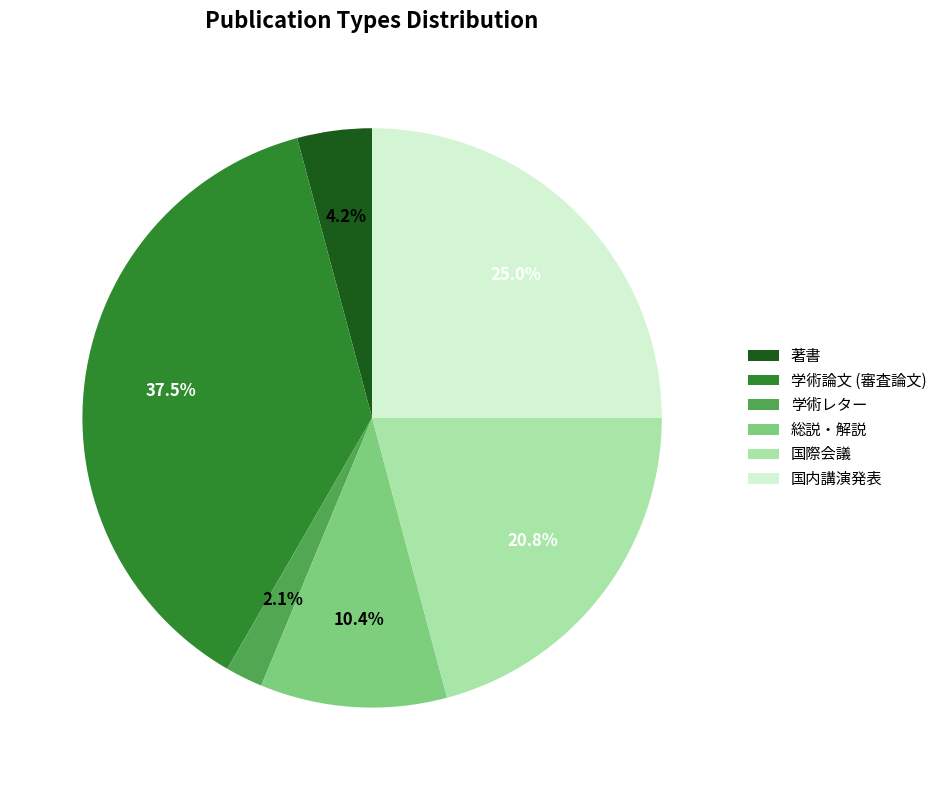

Which category has the biggest portion of the pie?

学術論文 (審査論文)